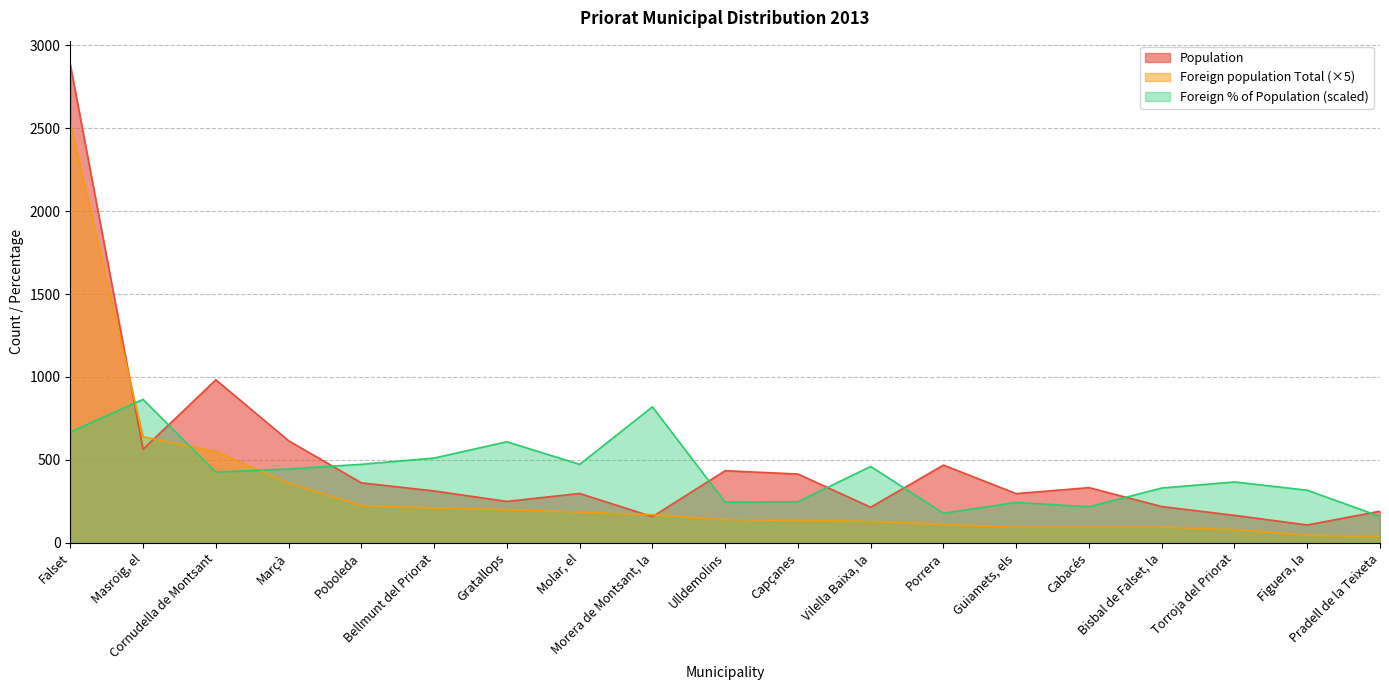

What is the total value across all series at Cornudella de Montsant?

1959.4